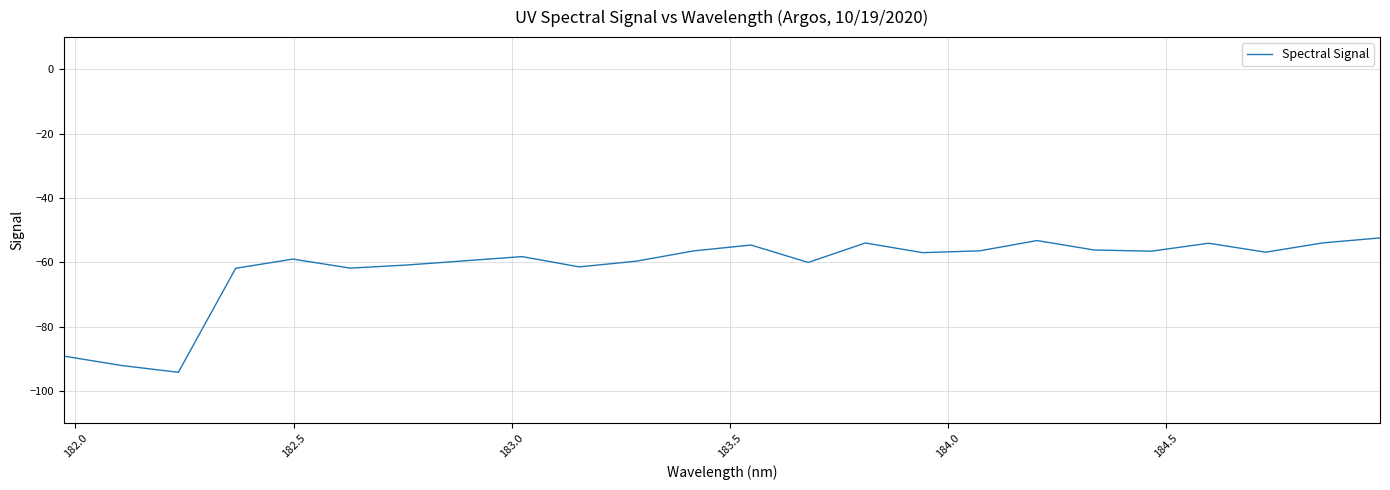

What is the greatest value displayed?

-52.4